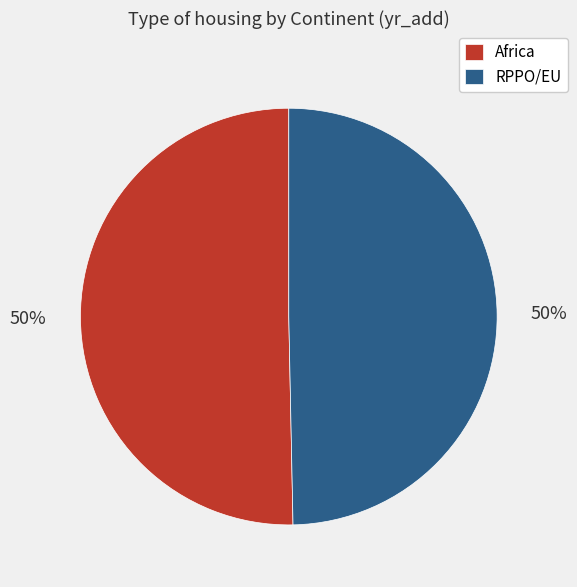

To the nearest percent, what is the average slice percentage?

50%